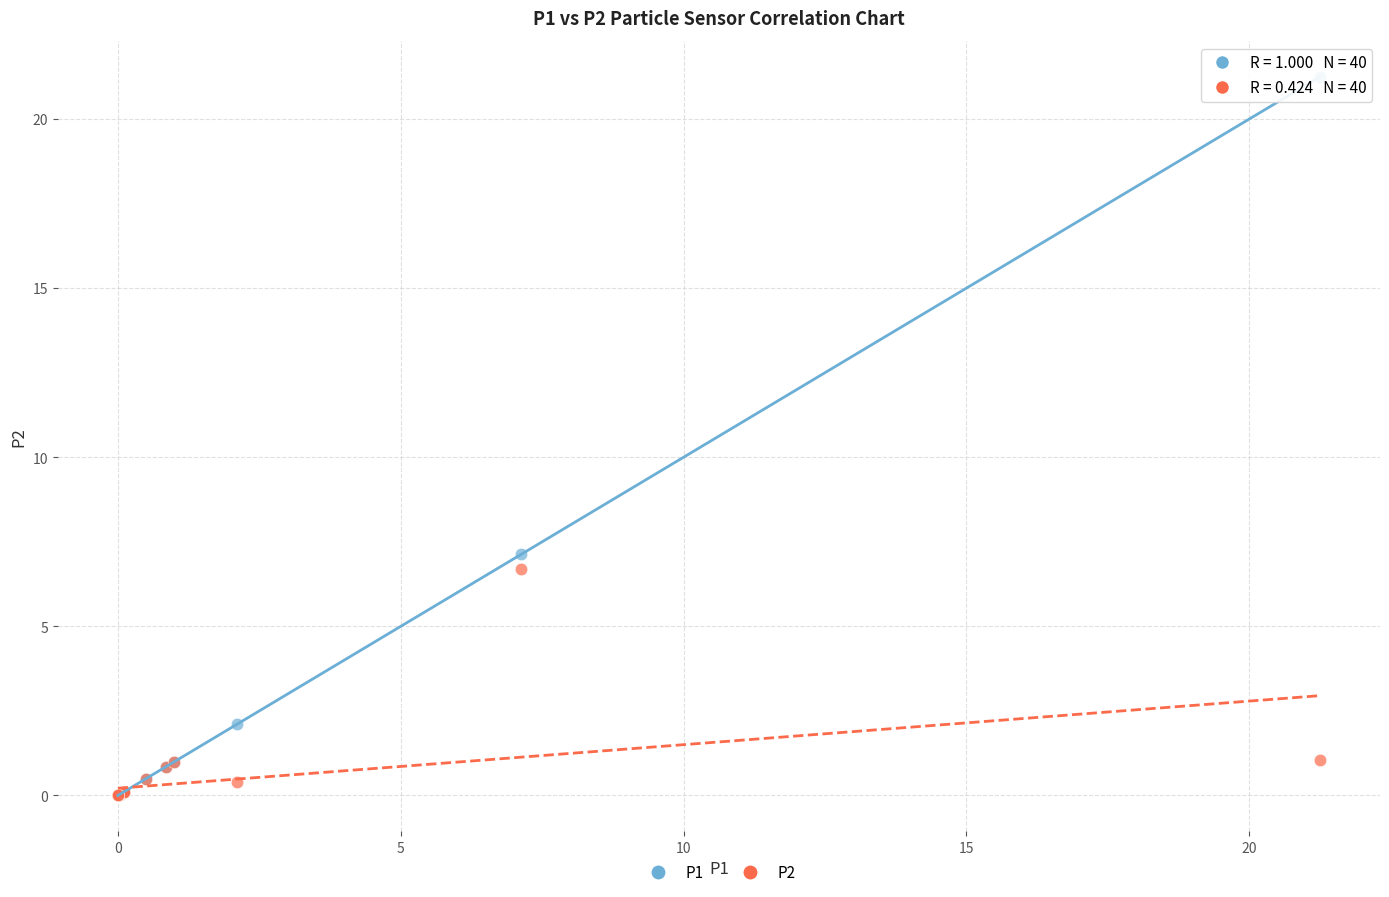

Which series has the widest spread of Y values?

P1